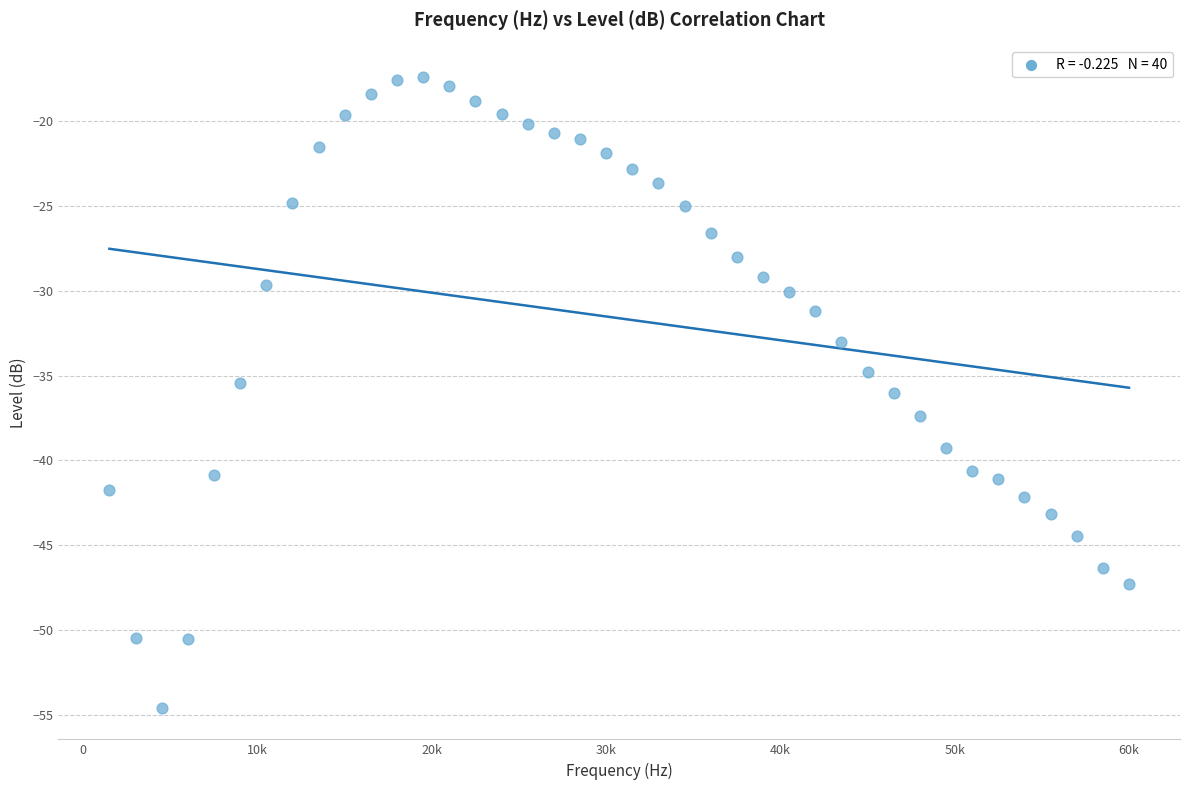

What is the range of Y values (max minus min)?

37.2